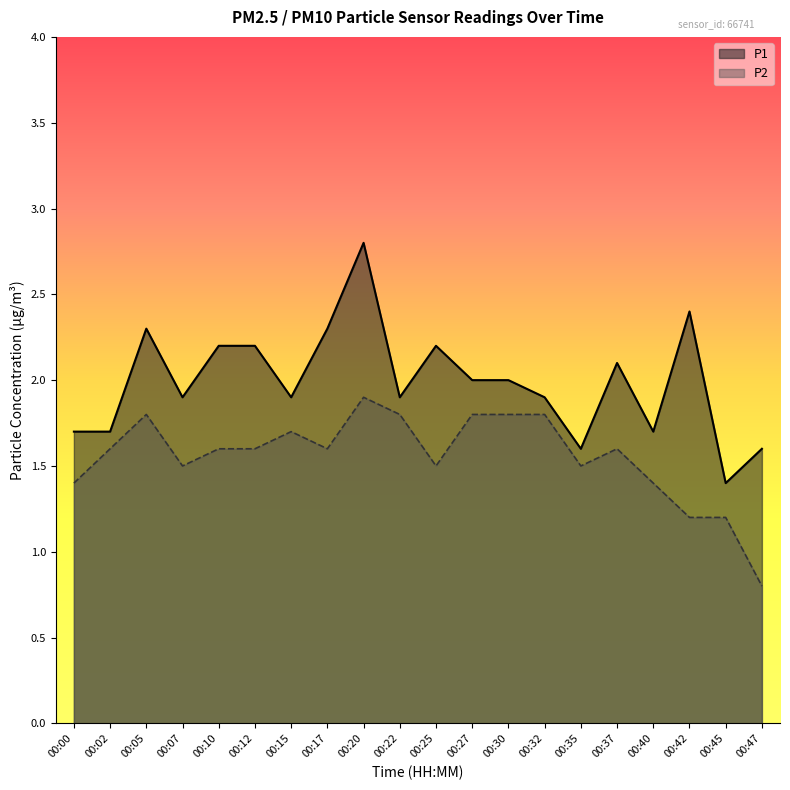

Reading left to right, list all the values displayed in this chart.

P1: 00:00=1.7	00:02=1.7	00:05=2.3	00:07=1.9	00:10=2.2	00:12=2.2	00:15=1.9	00:17=2.3	00:20=2.8	00:22=1.9	00:25=2.2	00:27=2.0	00:30=2.0	00:32=1.9	00:35=1.6	00:37=2.1	00:40=1.7	00:42=2.4	00:45=1.4	00:47=1.6
P2: 00:00=1.4	00:02=1.6	00:05=1.8	00:07=1.5	00:10=1.6	00:12=1.6	00:15=1.7	00:17=1.6	00:20=1.9	00:22=1.8	00:25=1.5	00:27=1.8	00:30=1.8	00:32=1.8	00:35=1.5	00:37=1.6	00:40=1.4	00:42=1.2	00:45=1.2	00:47=0.8